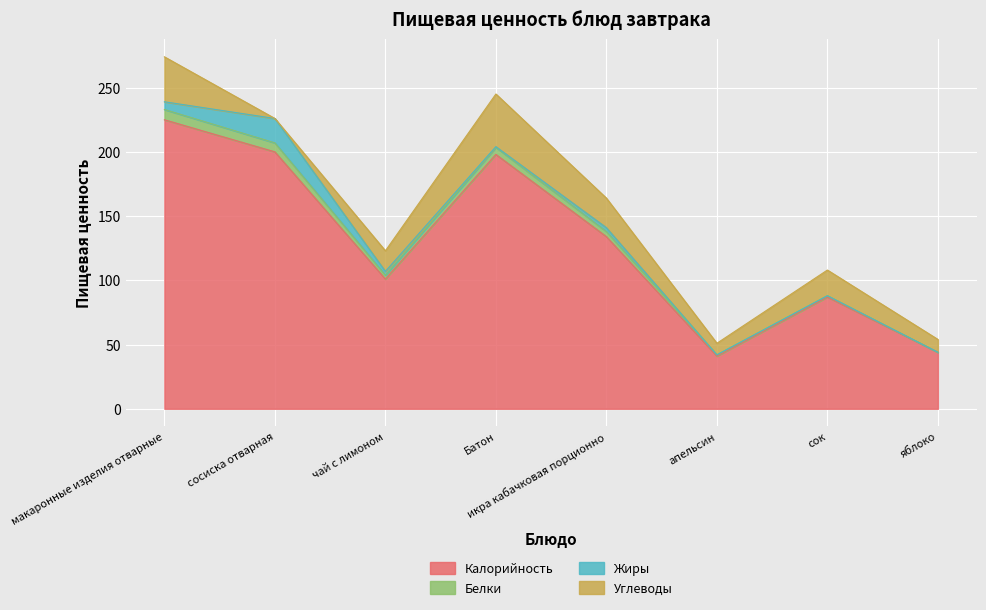

What is the total value across all series at чай с лимоном?

123.0